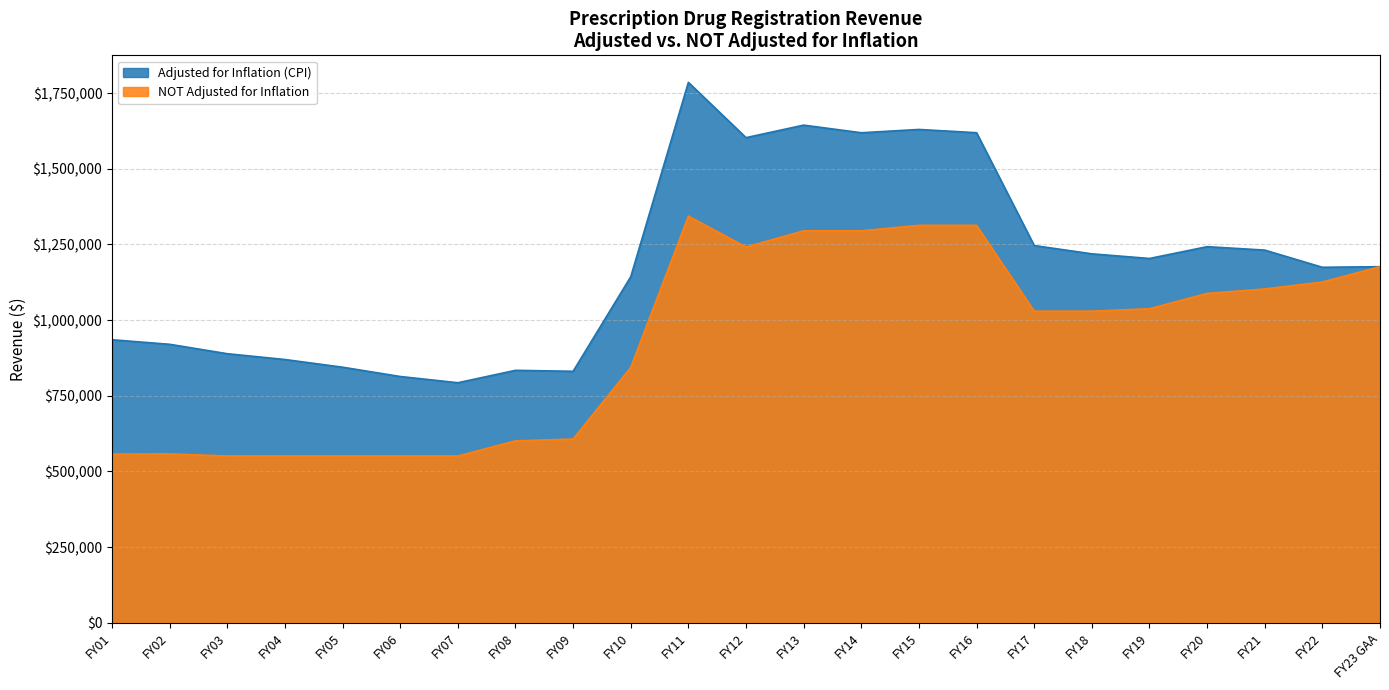

Reading left to right, transcribe all the data shown in this chart.

Adjusted for Inflation (CPI): 935269	920215	889125	869936	844560	813817	793203	834220	831026	1143464	1785686	1603011	1644374	1619181	1630076	1619316	1246498	1219168	1203767	1242767	1231450	1174663	1176658
NOT Adjusted for Inflation: 557347	558086	551110	551110	551110	551110	551110	601110	607195	843703	1343703	1241668	1295175	1295175	1313219	1313219	1029680	1029680	1037750	1088304	1103078	1125952	1176658